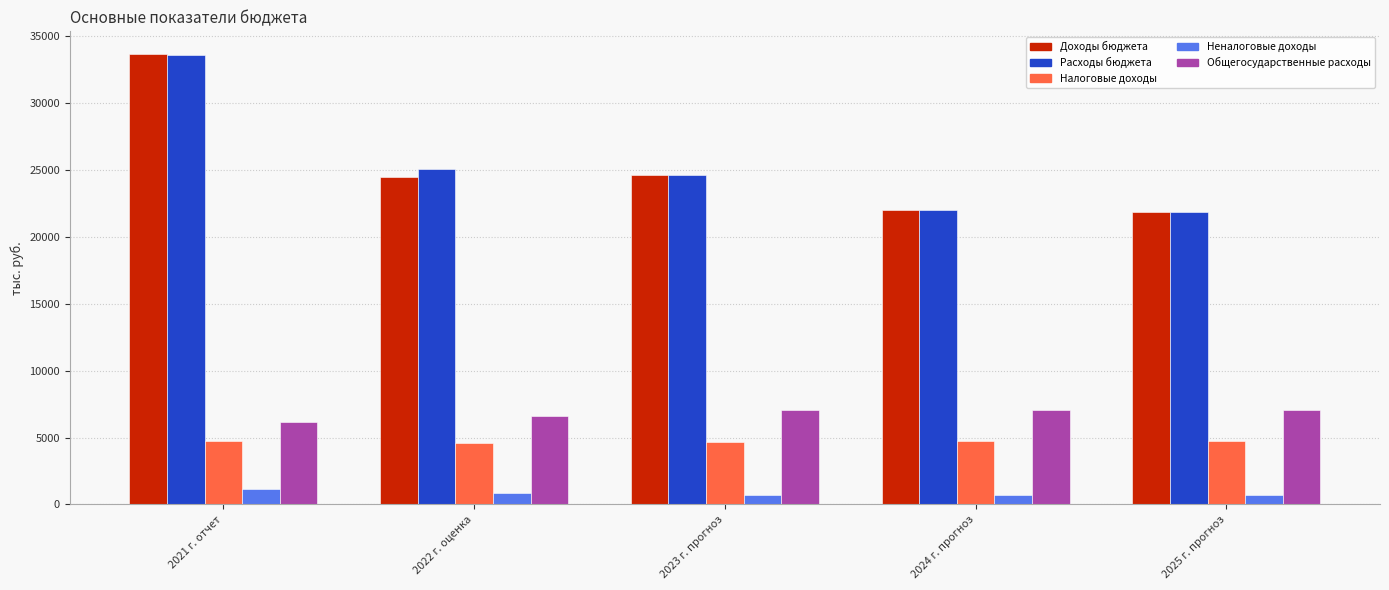

What is the difference between the highest and lowest values at 2021 г. отчет?

32569.9